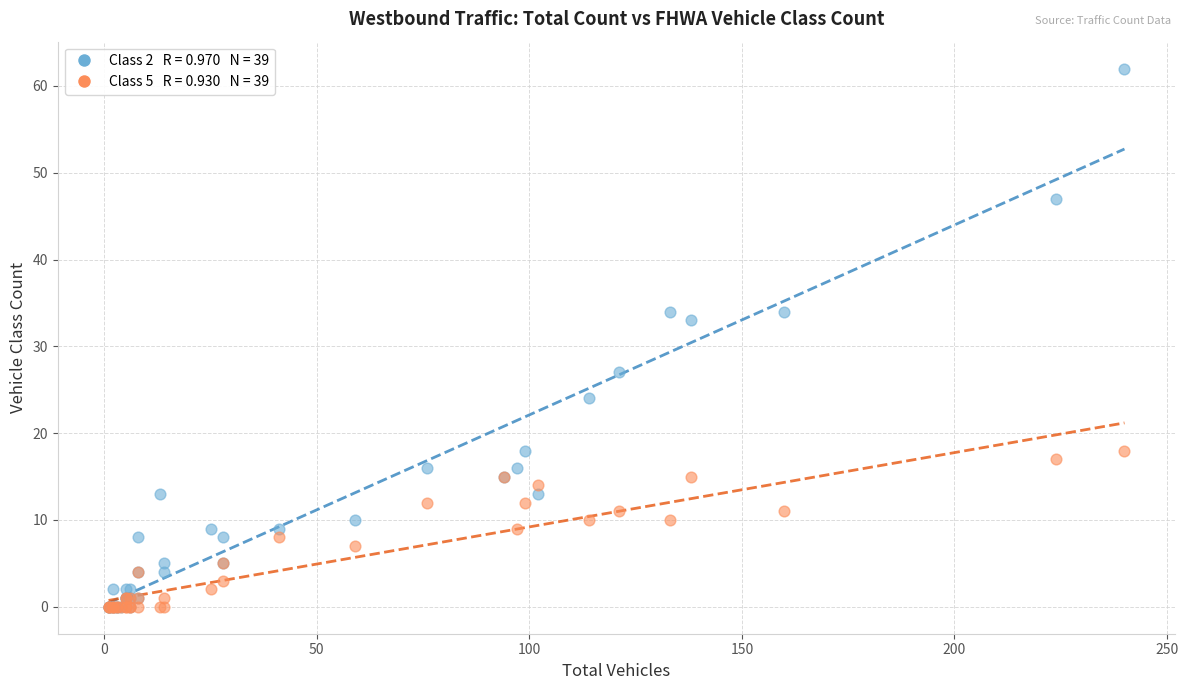

Across all series, what Y value is closest to 31?

33